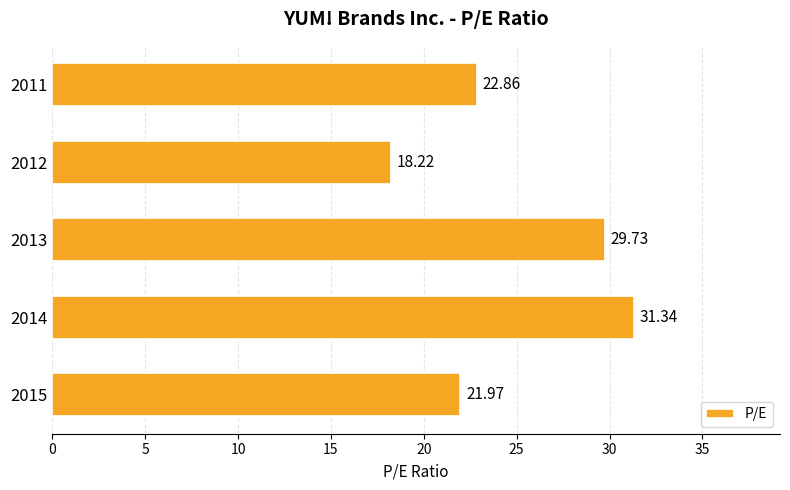

Rank the categories by value from highest to lowest.

2014, 2013, 2011, 2015, 2012